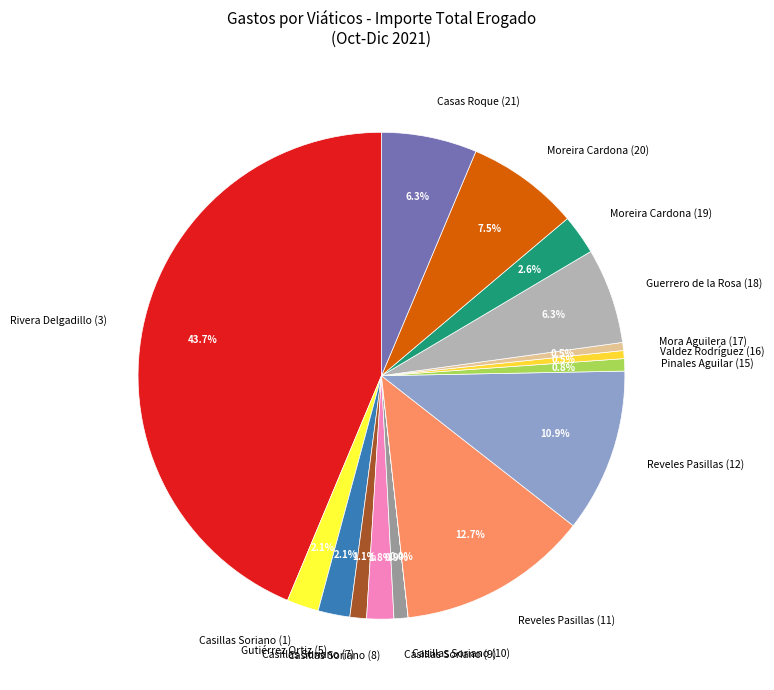

How much of the chart is everything except Casillas Soriano (9)?

99.1%